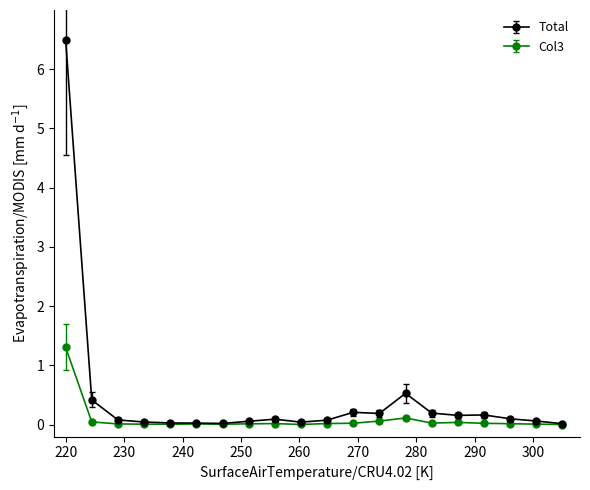

Which series has the largest range (max minus min)?

Total